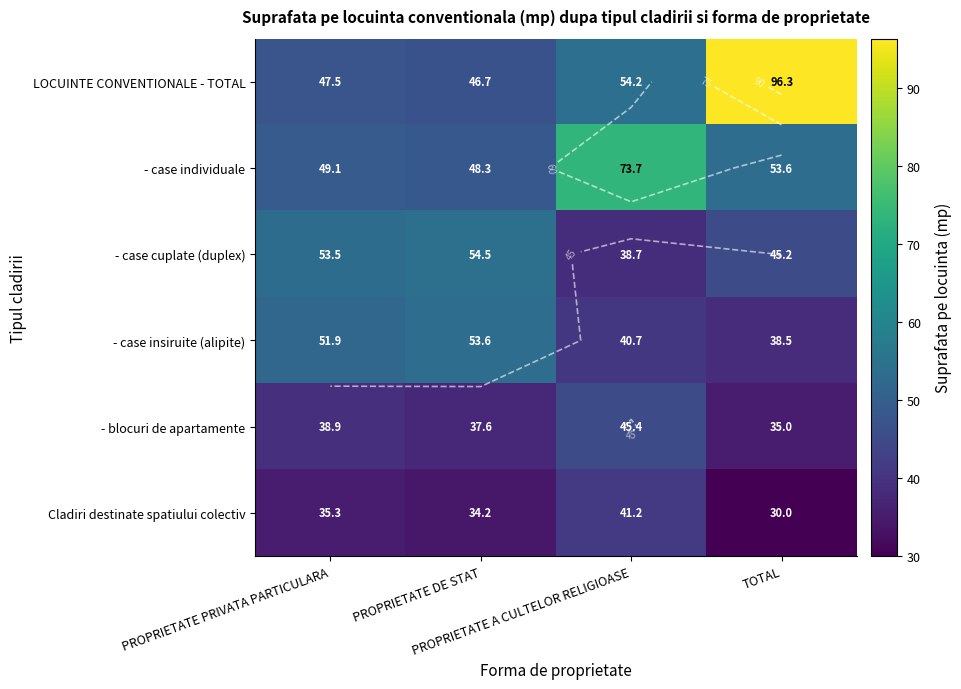

At which label is - case individuale closest to 61?

TOTAL